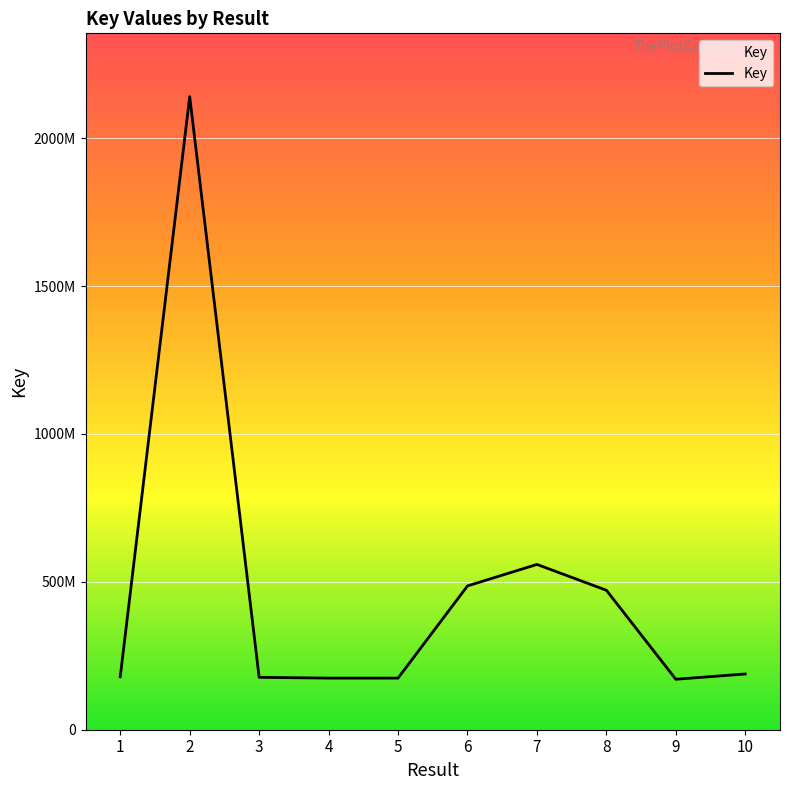

True or false: the data has more than 2 interior local peaks.

False